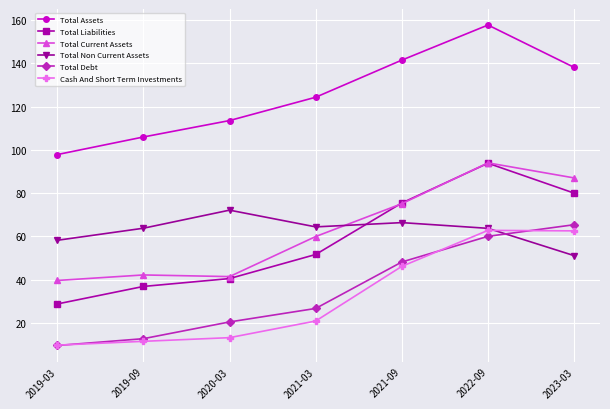

What is the sum of all Cash And Short Term Investments values?

226.8